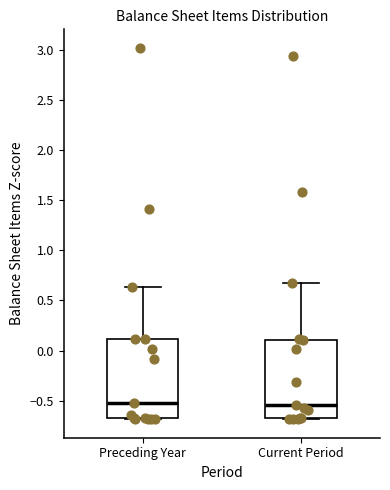

Reading left to right, read every box against the y-axis: the position of its median line, the range the box covers, and the ends of its whiskers. The values are not printed on the chart, so give them approximately, as read against the axis.

Preceding Year: median -0.50, box -0.65 to 0.10, whiskers -0.70 to 0.65
Current Period: median -0.55, box -0.70 to 0.10, whiskers -0.70 to 0.65